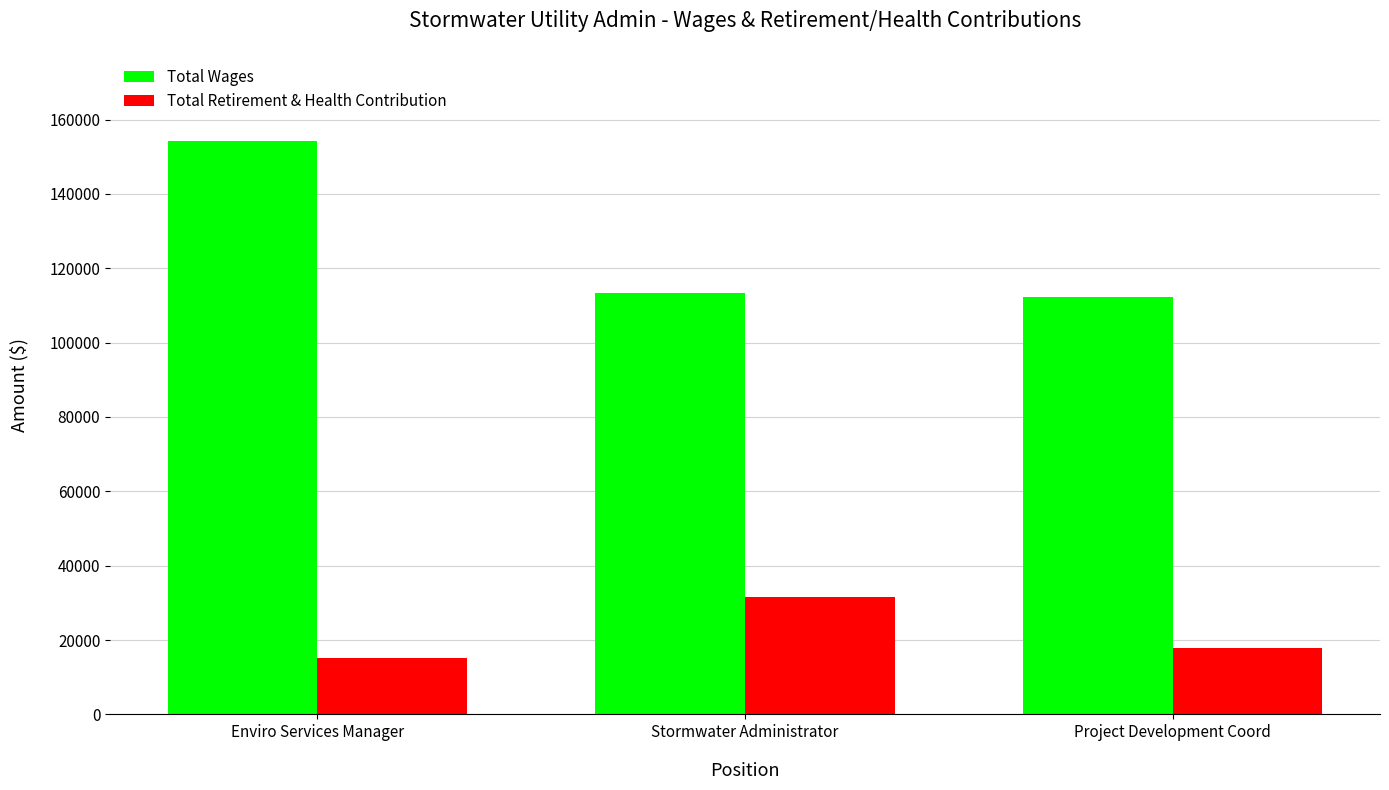

Between Enviro Services Manager and Project Development Coord, which series saw the biggest shift?

Total Wages